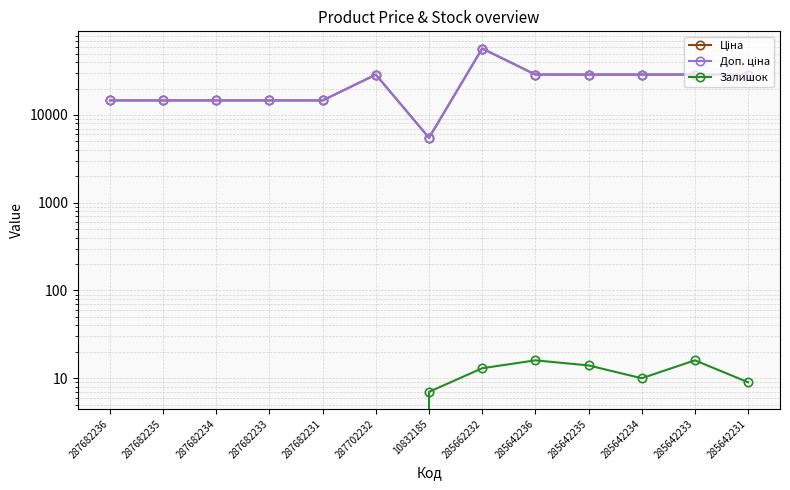

Which series has the largest range (max minus min)?

Ціна